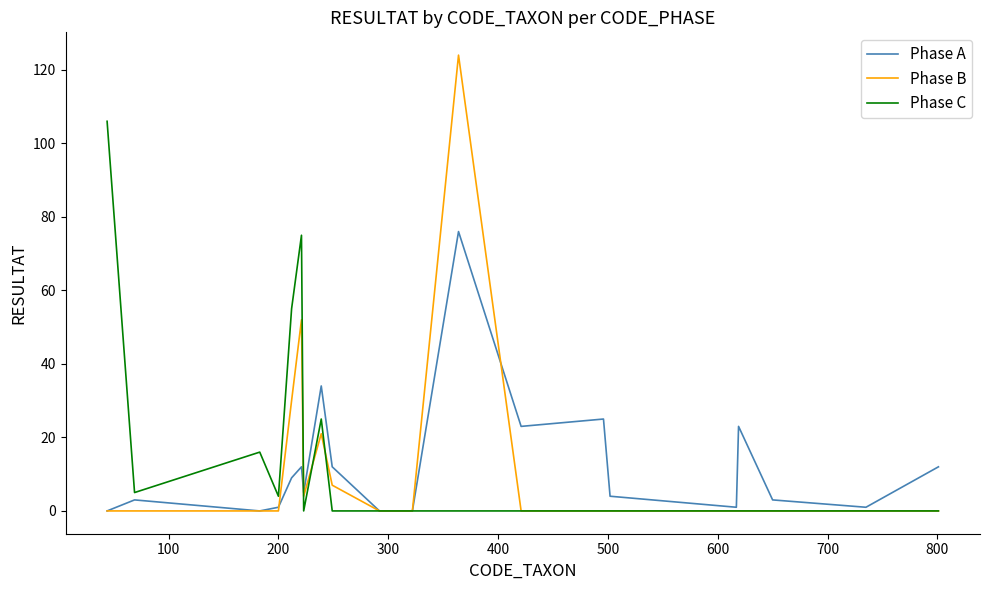

Which series has the widest spread of values?

Phase B